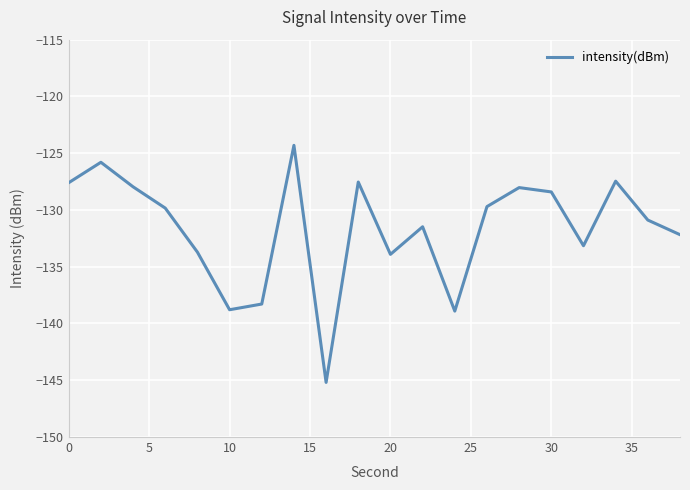

What is the greatest value displayed?

-124.3